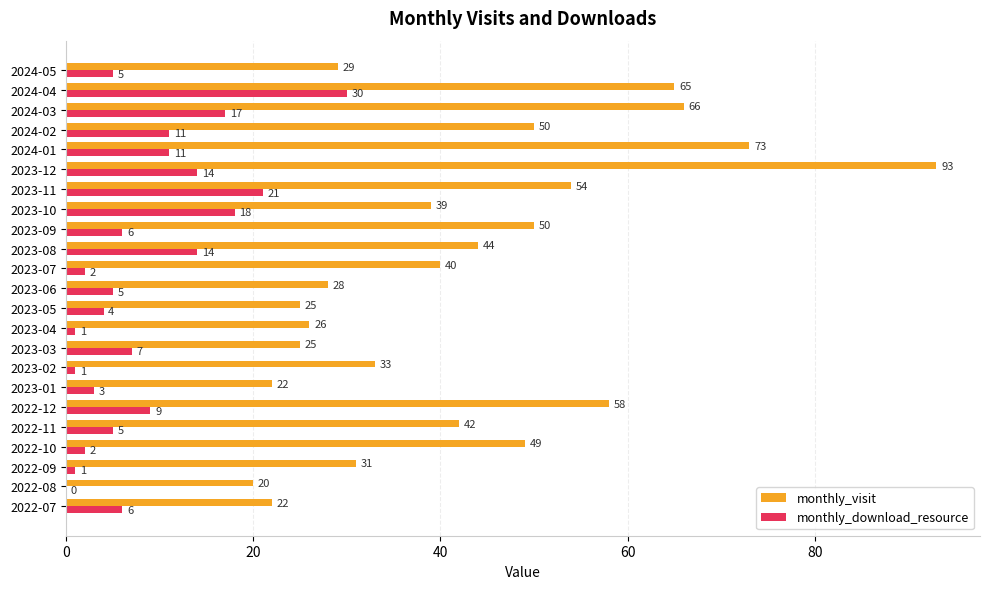

Between 2024-01 and 2024-03, which series saw the biggest shift?

monthly_visit